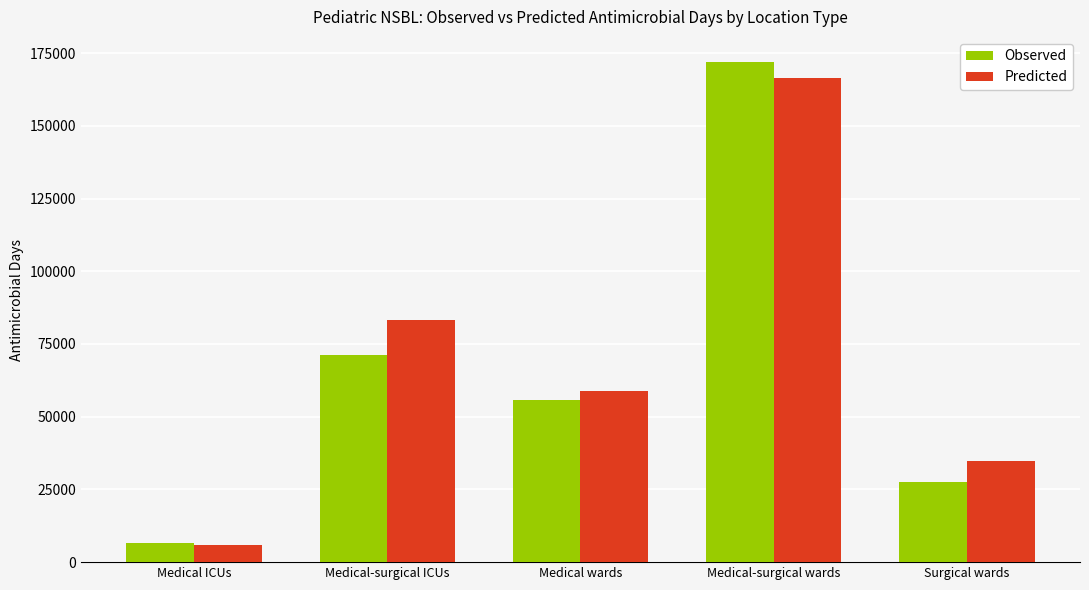

What is the difference between the Observed values at Medical-surgical wards and Medical wards?

116194.0